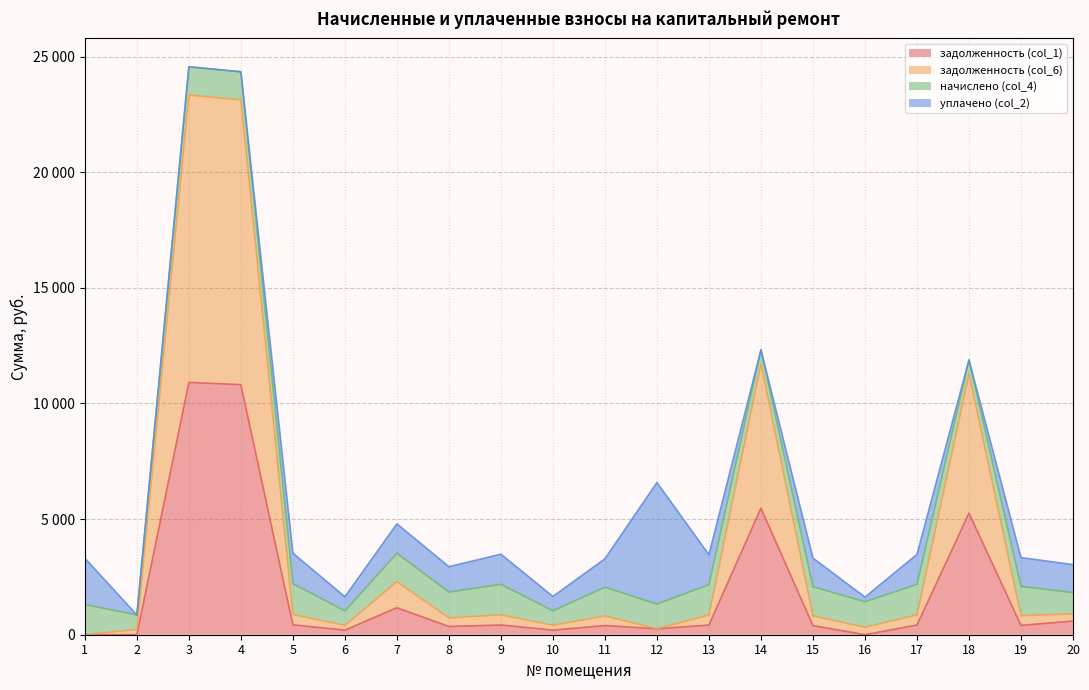

True or false: задолженность (col_1) has more than 2 interior local peaks.

True